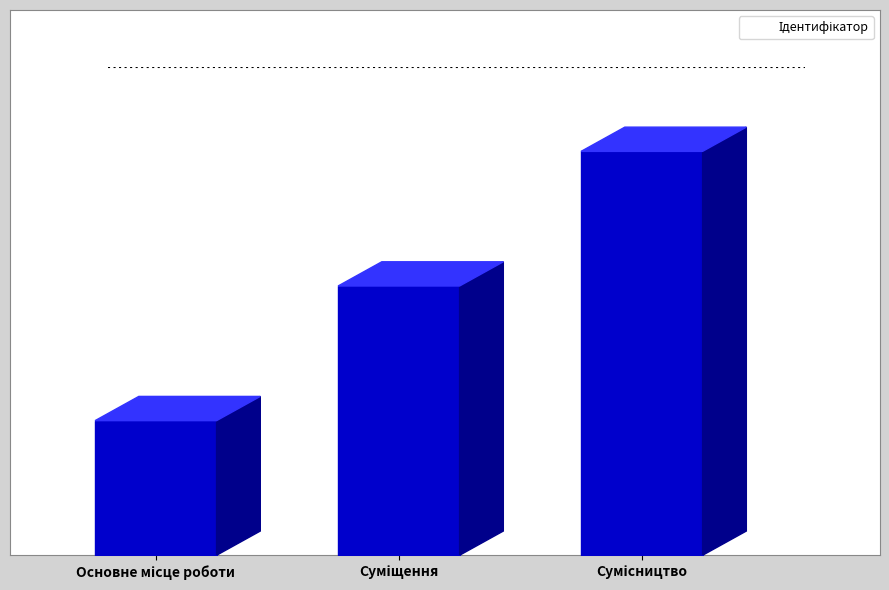

Reading left to right, transcribe all the data shown in this chart.

1	2	3